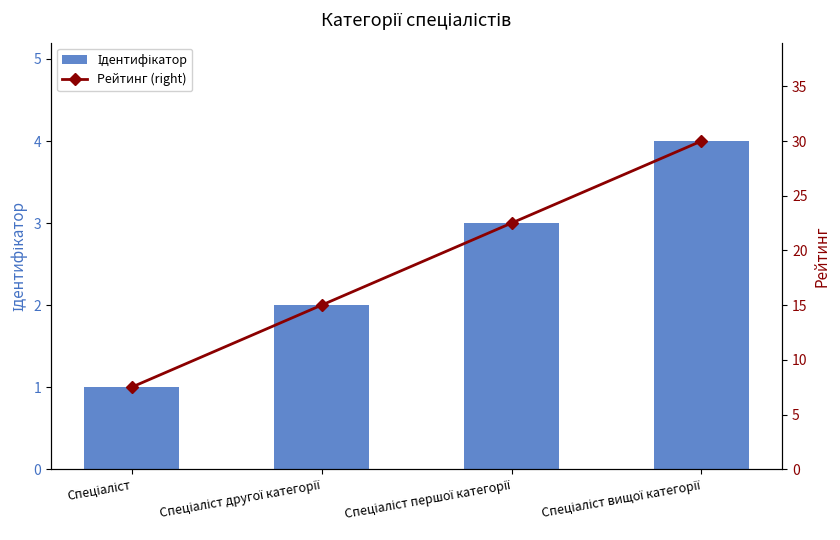

Reading right to left, what are all the values shown in this chart?

Ідентифікатор: Спеціаліст вищої категорії=4.0	Спеціаліст першої категорії=3.0	Спеціаліст другої категорії=2.0	Спеціаліст=1.0
Рейтинг (right): Спеціаліст вищої категорії=30.0	Спеціаліст першої категорії=22.5	Спеціаліст другої категорії=15.0	Спеціаліст=7.5